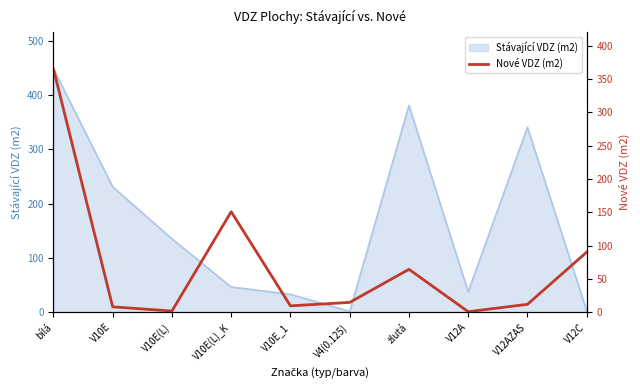

How many lines are shown in the chart?

1